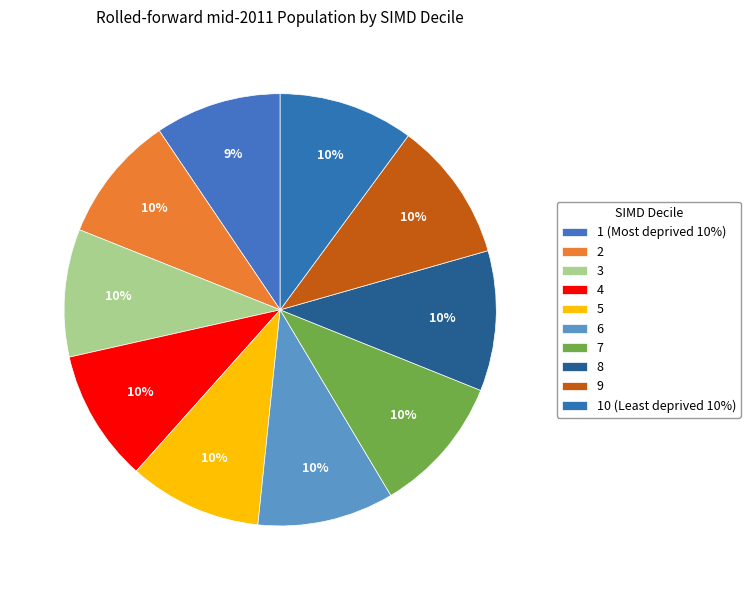

How much of the chart is everything except 5?

90.1%